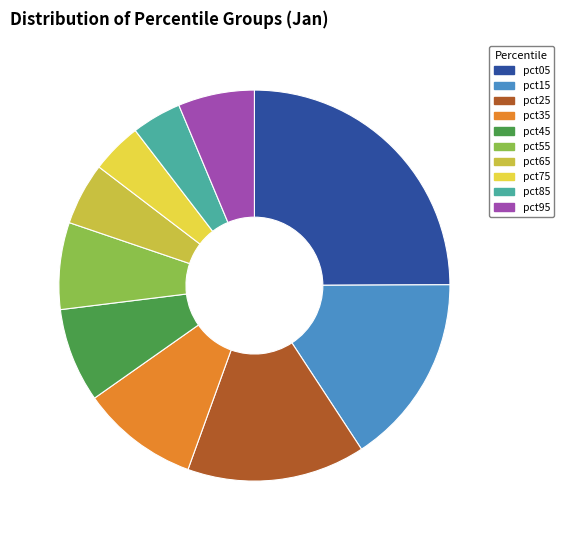

Is there any slice that represents more than half of the pie?

No